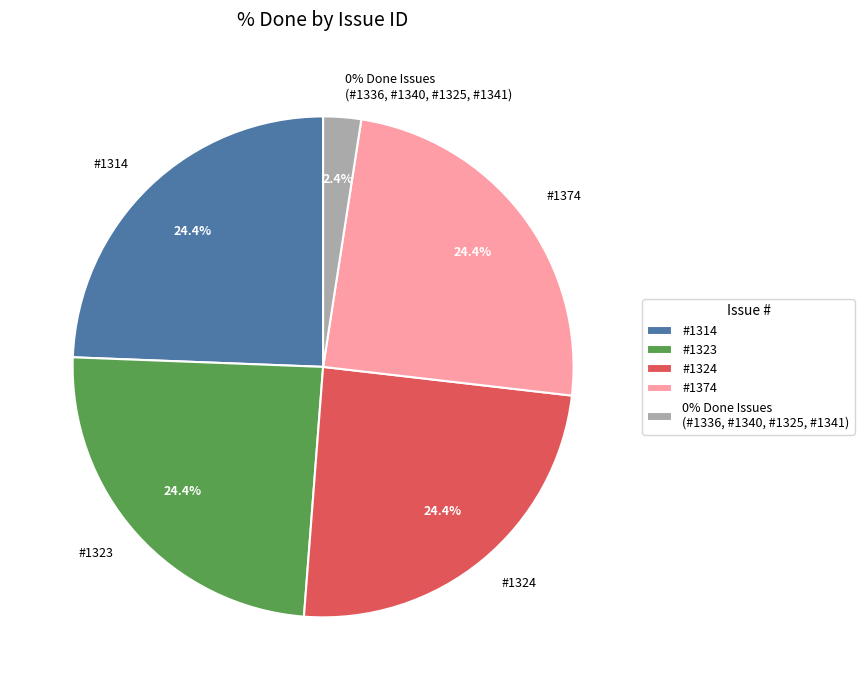

Is the sum of 1325 and 1314 greater than half?

No